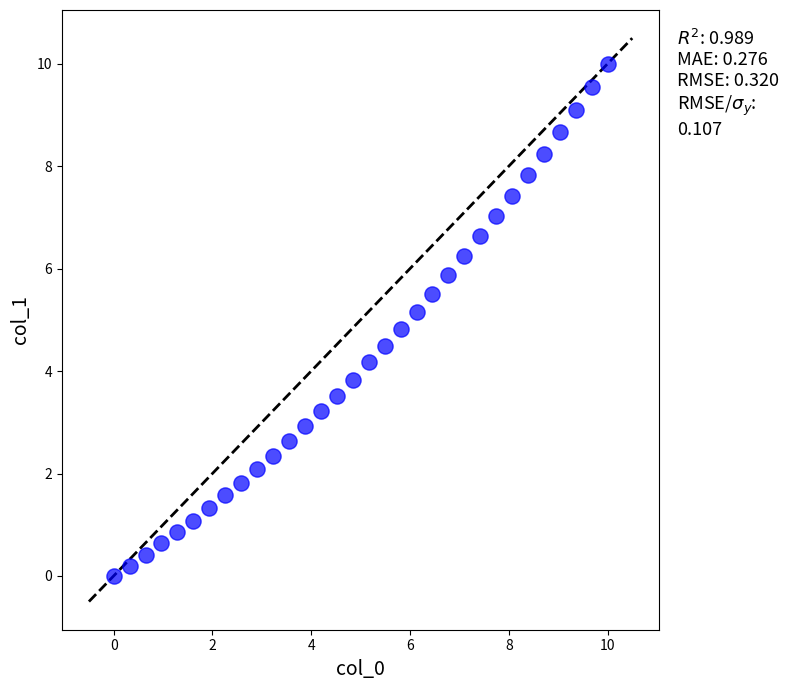

What is the range of X values (max minus min)?

10.0